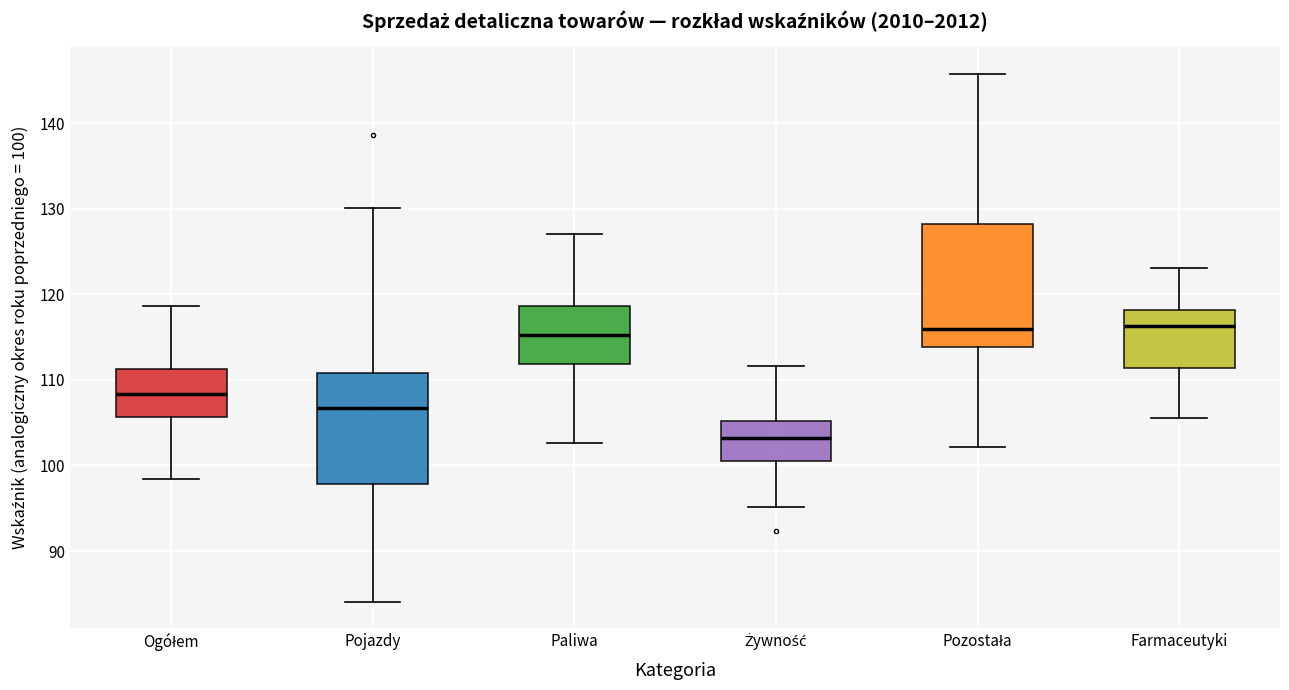

Reading left to right, transcribe this box plot: for each box, give where its median line is, the range the box spans, and where its two whiskers end, as read against the y-axis. The values are not printed on the chart, so give them approximately, as read against the axis.

Ogółem: median 108, box 106 to 111, whiskers 98 to 119
Pojazdy: median 107, box 98 to 111, whiskers 84 to 130
Paliwa: median 115, box 112 to 119, whiskers 103 to 127
Żywność: median 103, box 101 to 105, whiskers 95 to 112
Pozostała: median 116, box 114 to 128, whiskers 102 to 146
Farmaceutyki: median 116, box 111 to 118, whiskers 106 to 123